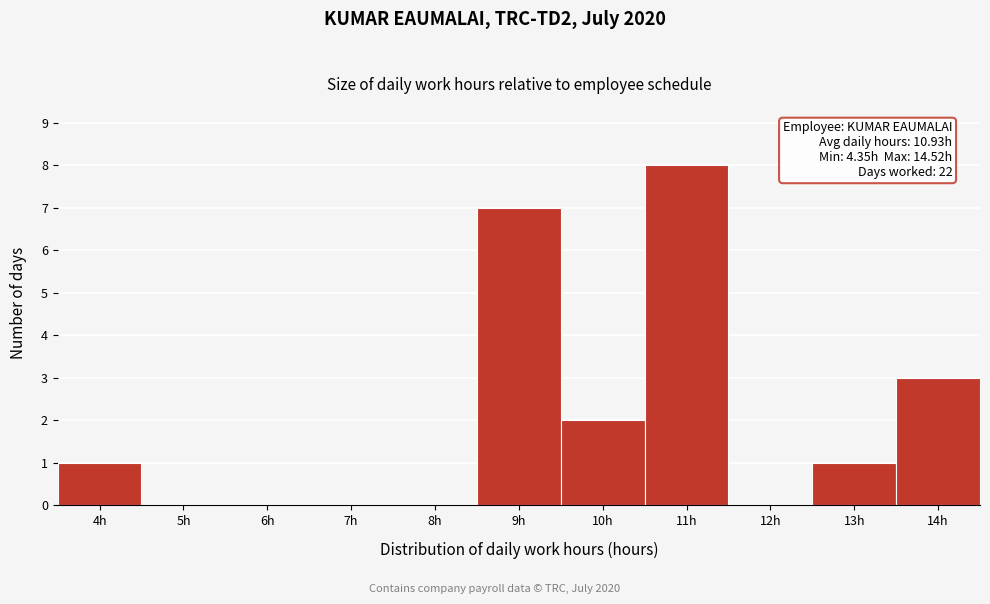

Reading right to left, extract all data points from this chart.

14h=3	13h=1	12h=0	11h=8	10h=2	9h=7	8h=0	7h=0	6h=0	5h=0	4h=1